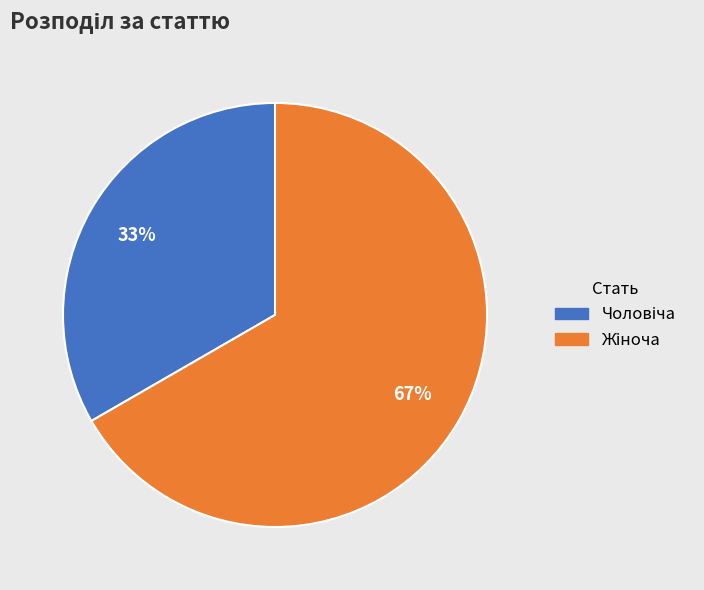

How many segments does this pie chart have?

2